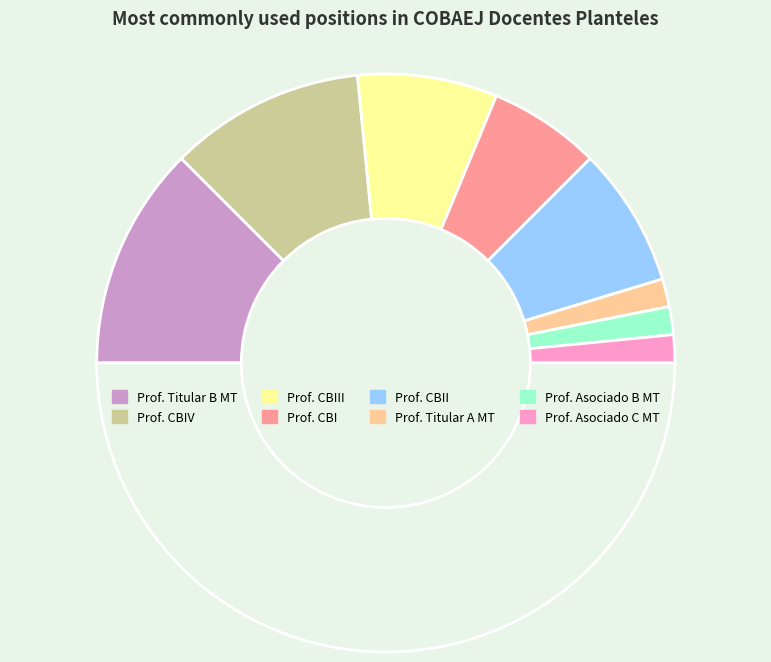

Is there any slice that represents more than half of the pie?

No